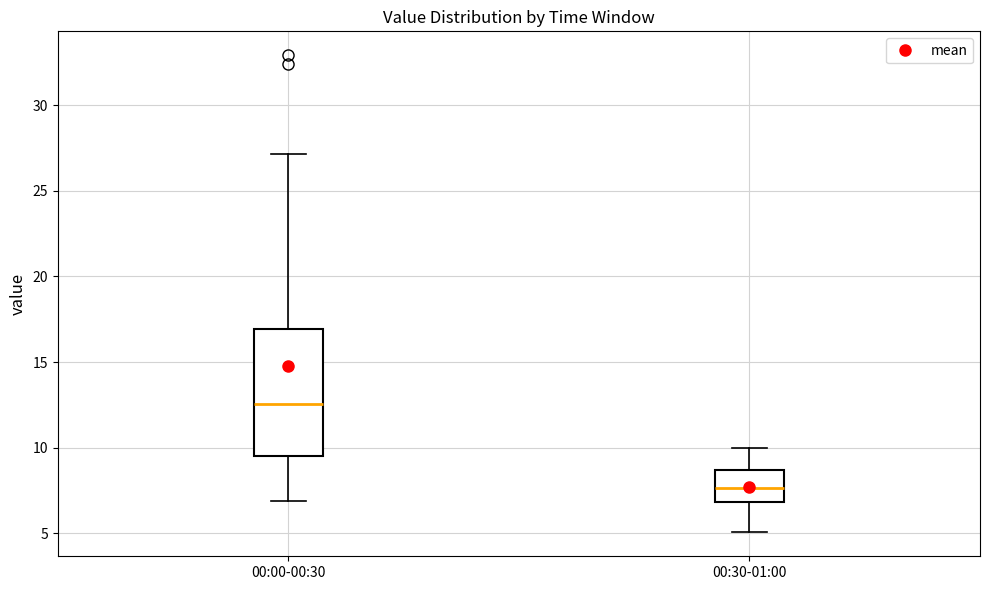

Reading left to right, transcribe this box plot: for each box, give where its median line is, the range the box spans, and where its two whiskers end, as read against the y-axis. The values are not printed on the chart, so give them approximately, as read against the axis.

00:00-00:30: median 12.5, box 9.5 to 17.0, whiskers 7.0 to 27.0
00:30-01:00: median 7.5, box 7.0 to 8.5, whiskers 5.0 to 10.0